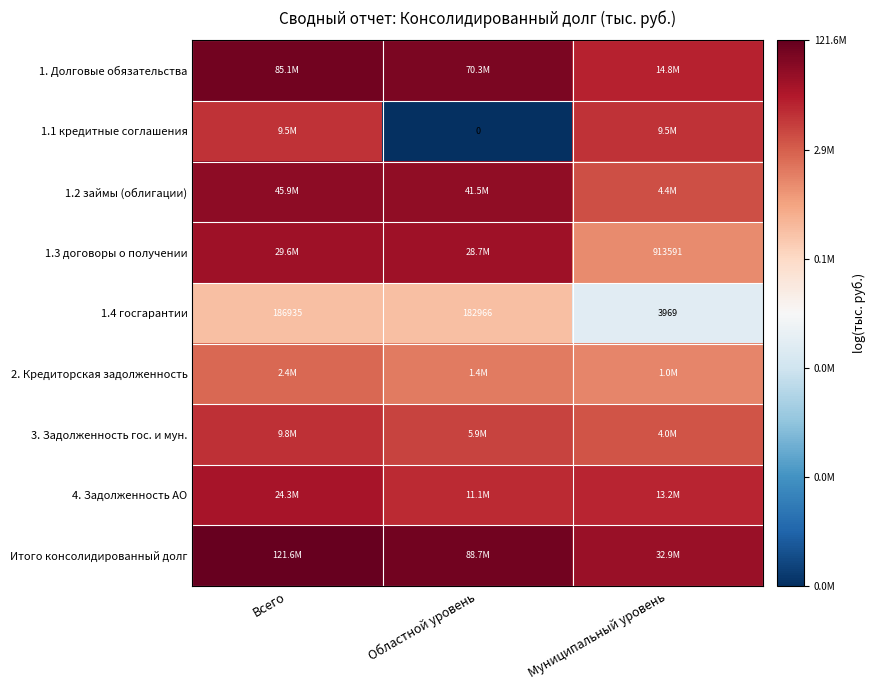

At which label does 1.4 госгарантии first exceed 182966?

Всего